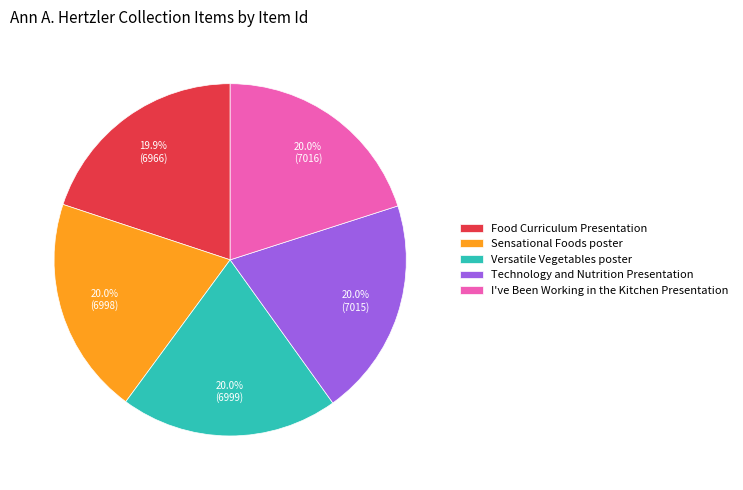

To the nearest percent, what percentage of the pie is Versatile Vegetables poster?

20%